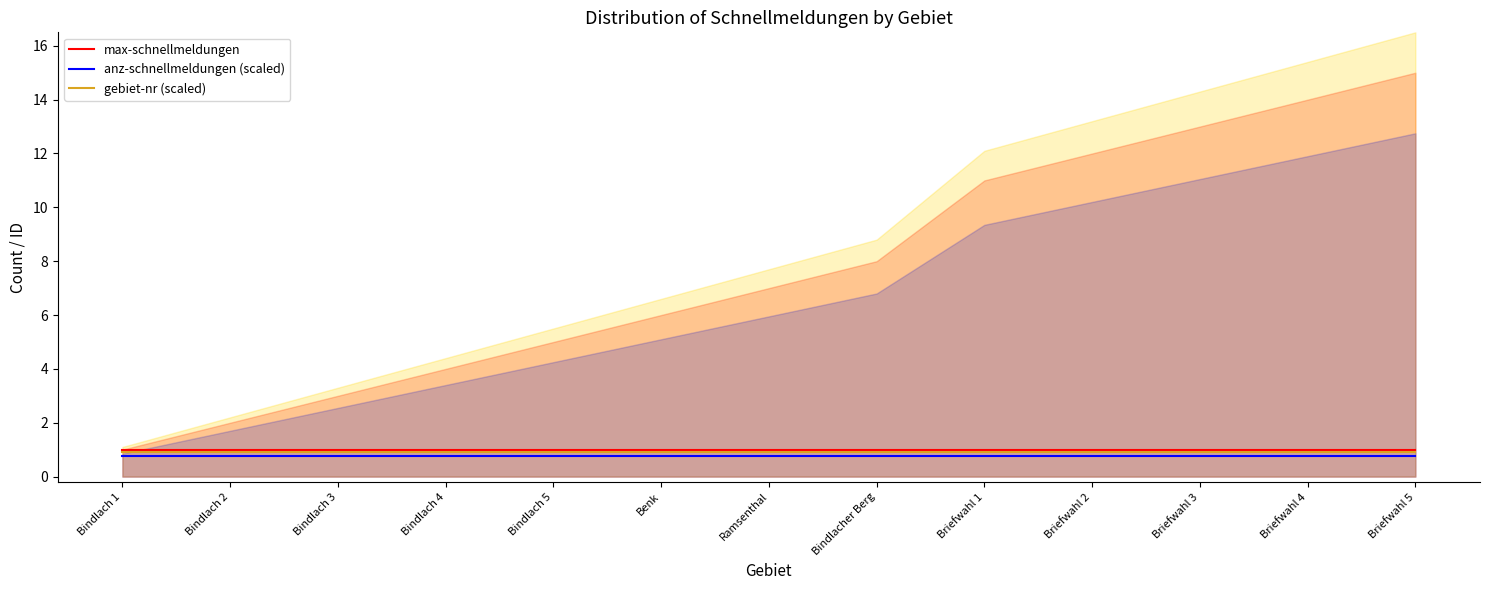

Rank the series by their maximum value, from lowest to highest.

anz-schnellmeldungen (scaled), gebiet-nr (scaled), max-schnellmeldungen